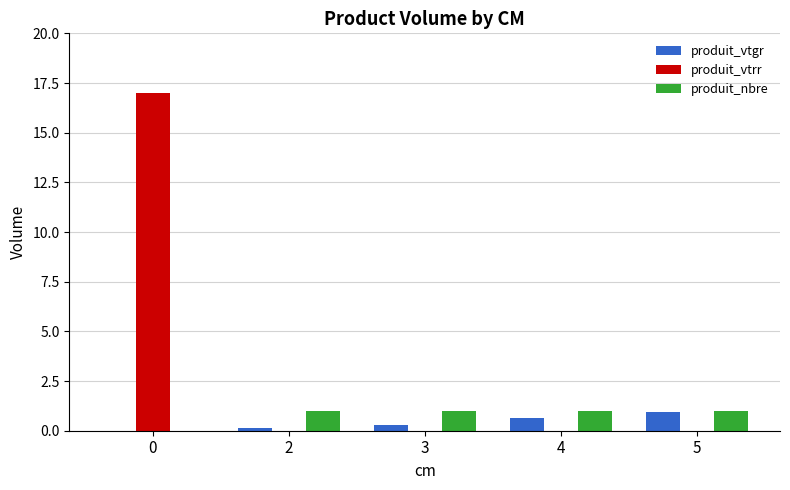

Between 0 and 3, which series saw the biggest shift?

produit_vtrr